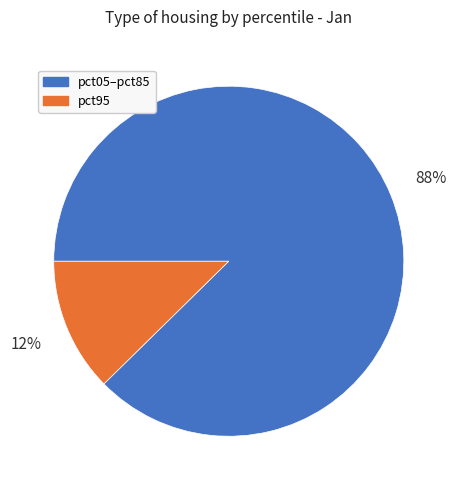

Is there a majority slice in this chart?

Yes